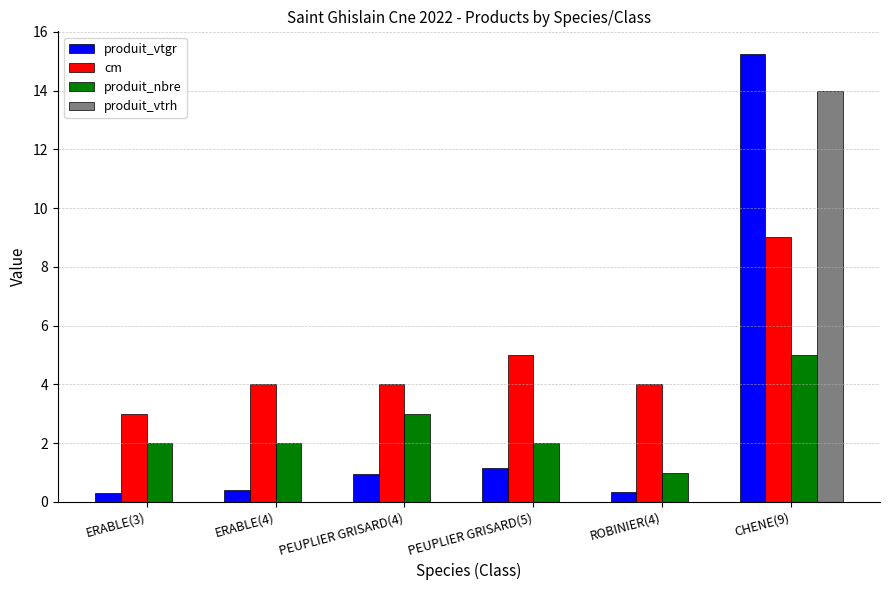

Which label corresponds to the largest value in the chart?

CHENE(9)